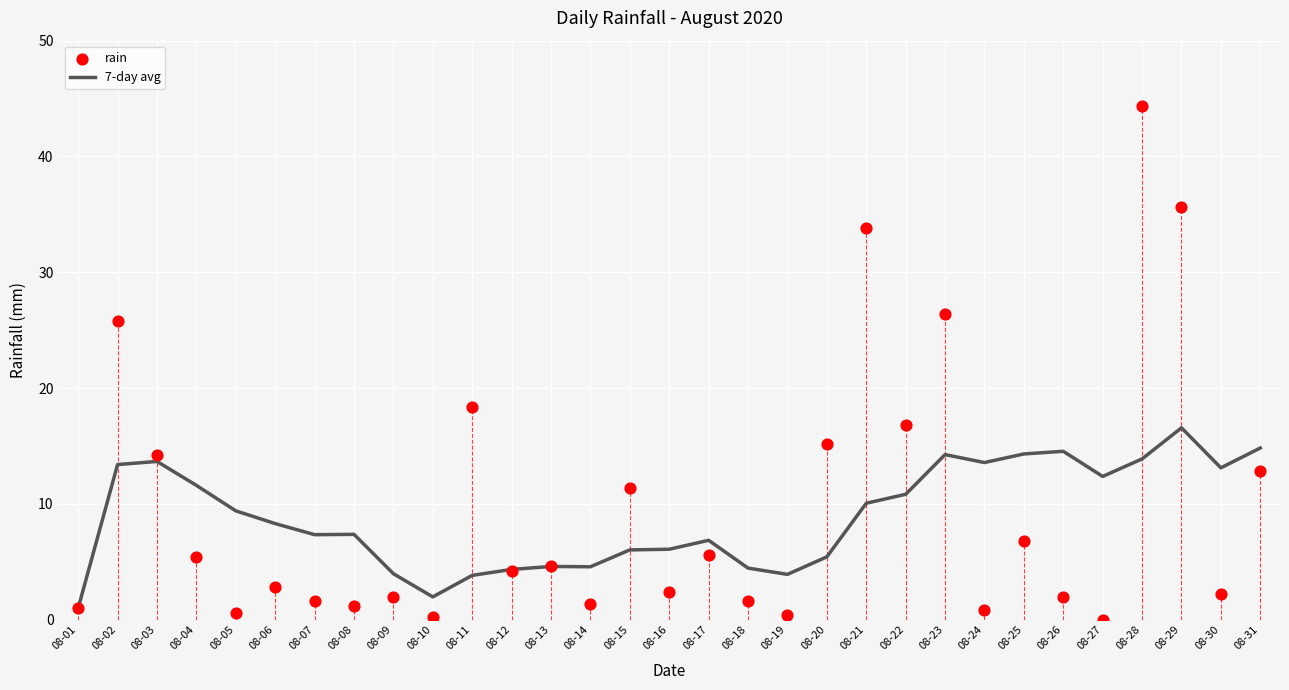

What are all the series names shown in the legend?

7-day avg, rain